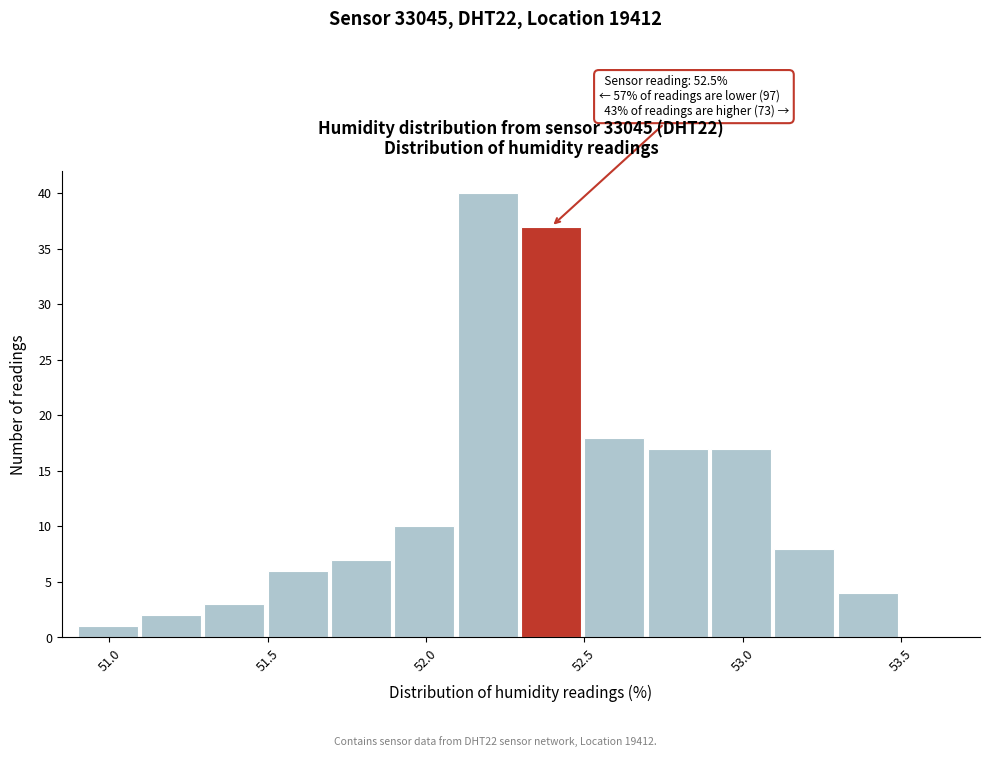

Which range on the x-axis has the tallest bar?

52.1 to 52.3